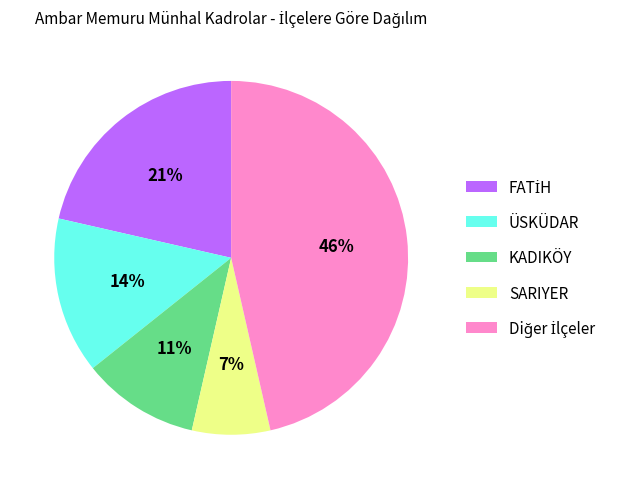

To the nearest percent, what is the average slice percentage?

20%